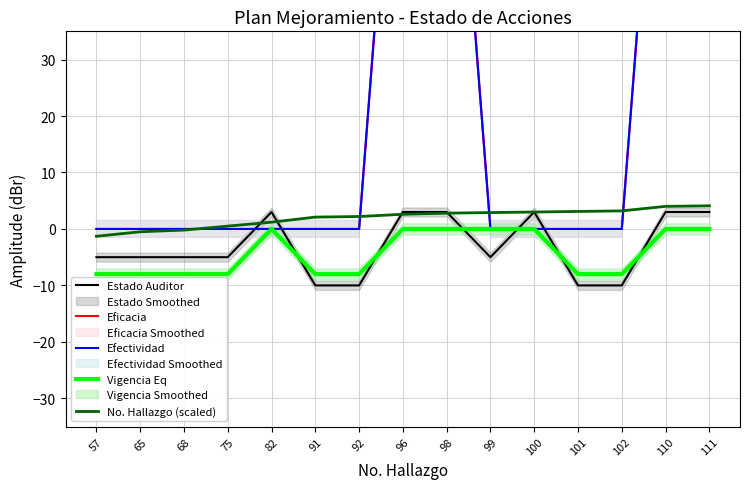

In Estado Auditor, how many points are lower than both neighbors (excluding endpoints)?

1